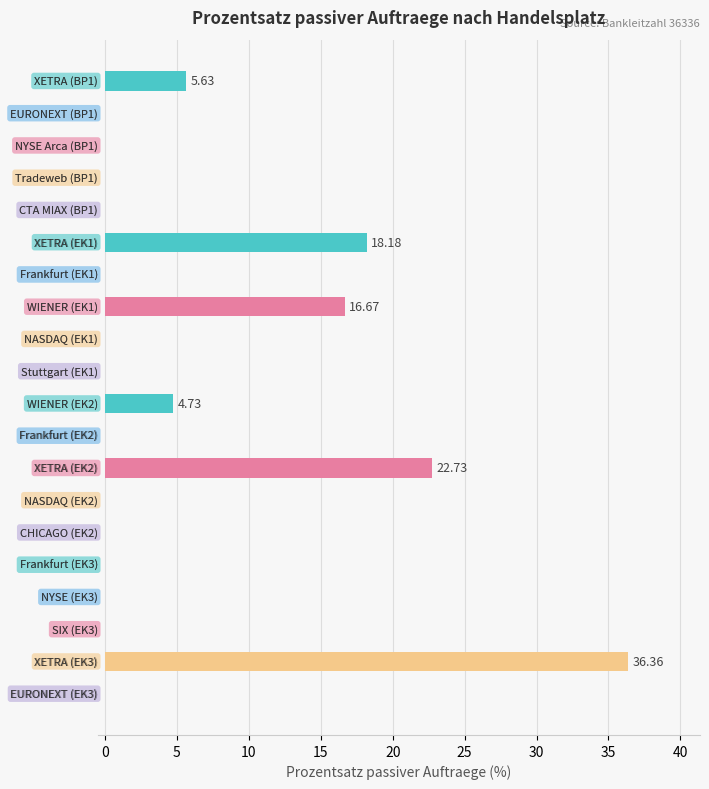

Count the number of data series in this chart.

1